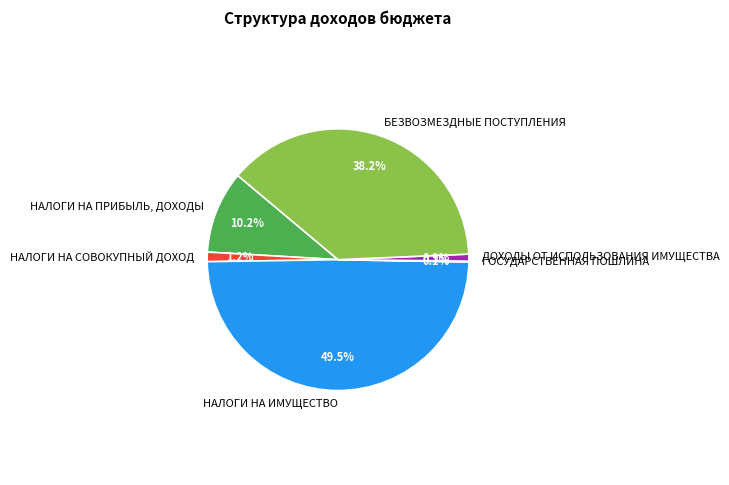

Which slice is the largest?

НАЛОГИ НА ИМУЩЕСТВО